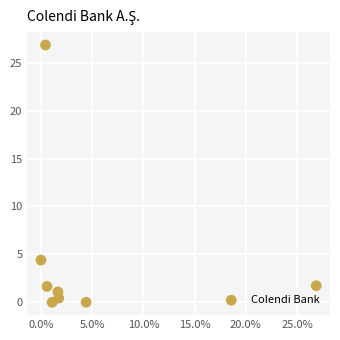

What Y value in the scatter plot is closest to 13?

4.4